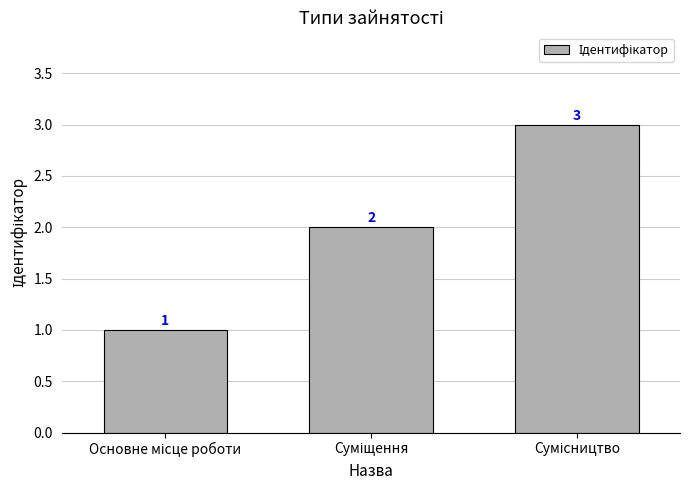

What is the maximum value shown in the chart?

3